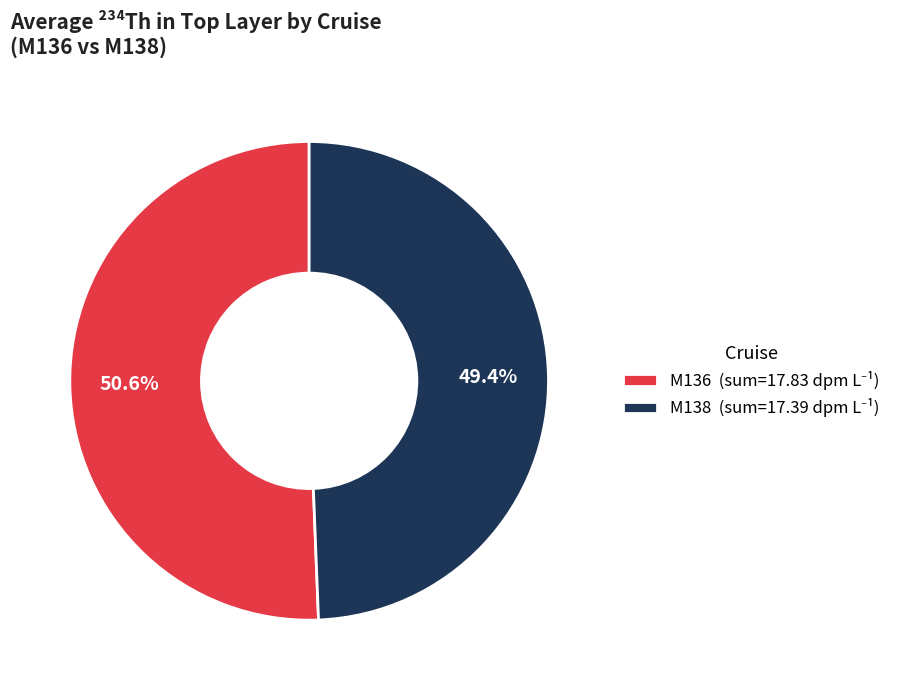

Count the number of slices in the pie.

2